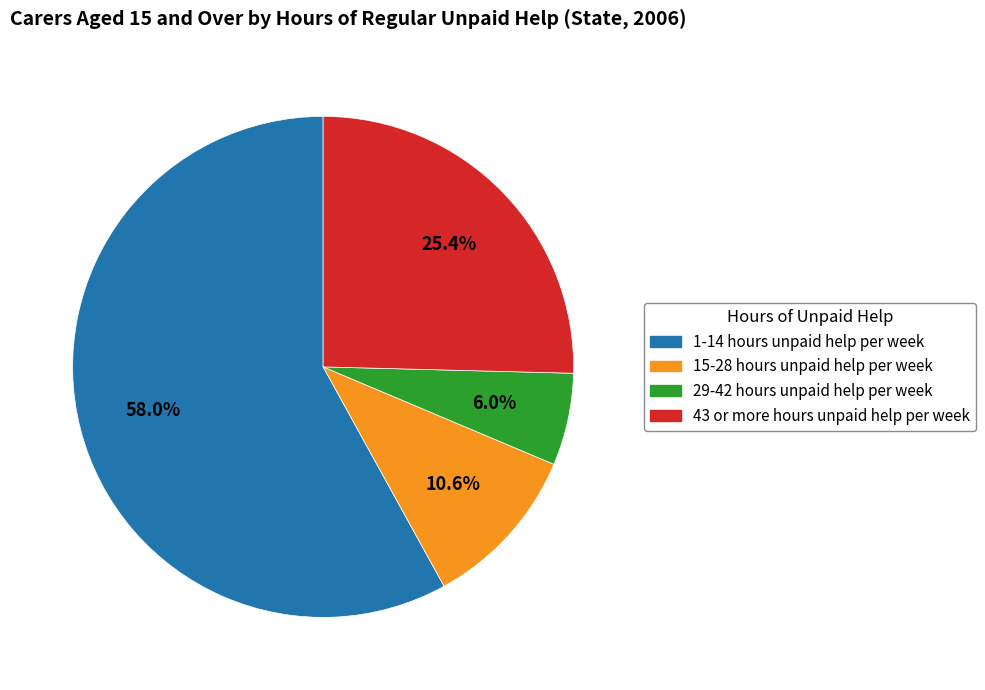

True or false: 15-28 hours unpaid help per week accounts for 2% of the total.

False